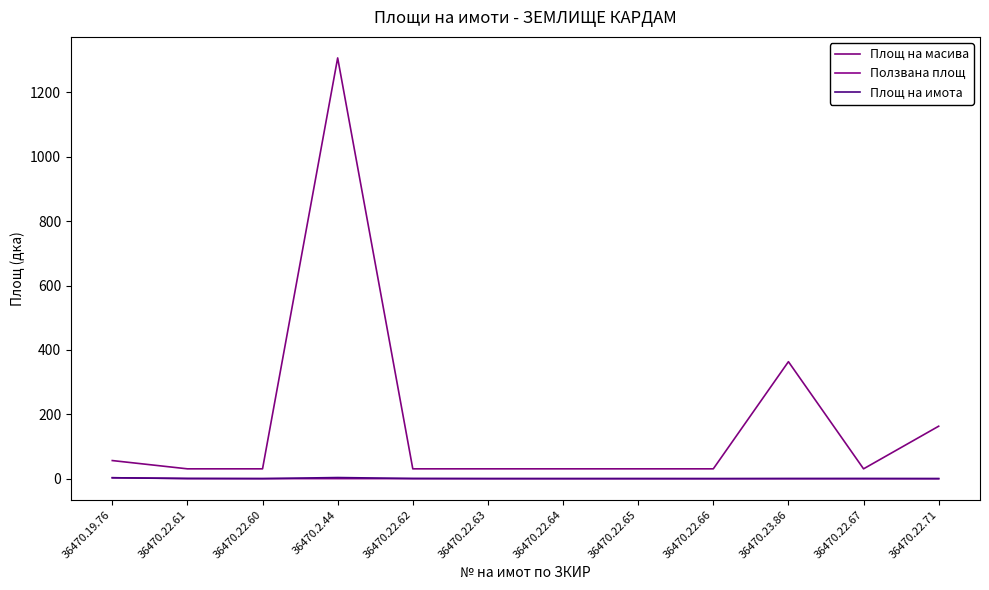

What position from the left is 36470.22.65?

8